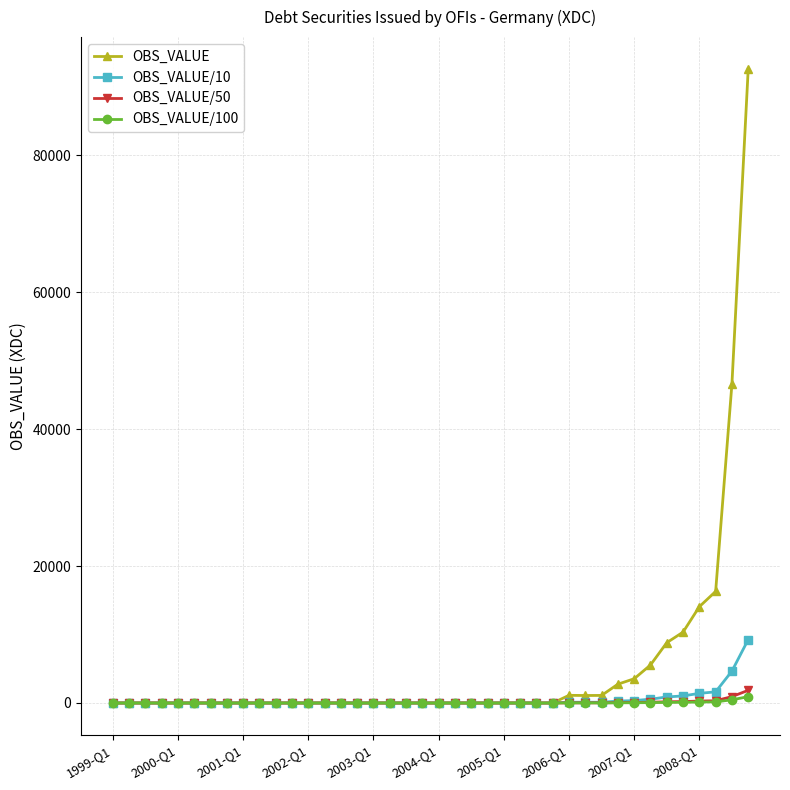

Which series has the largest total across all categories?

OBS_VALUE